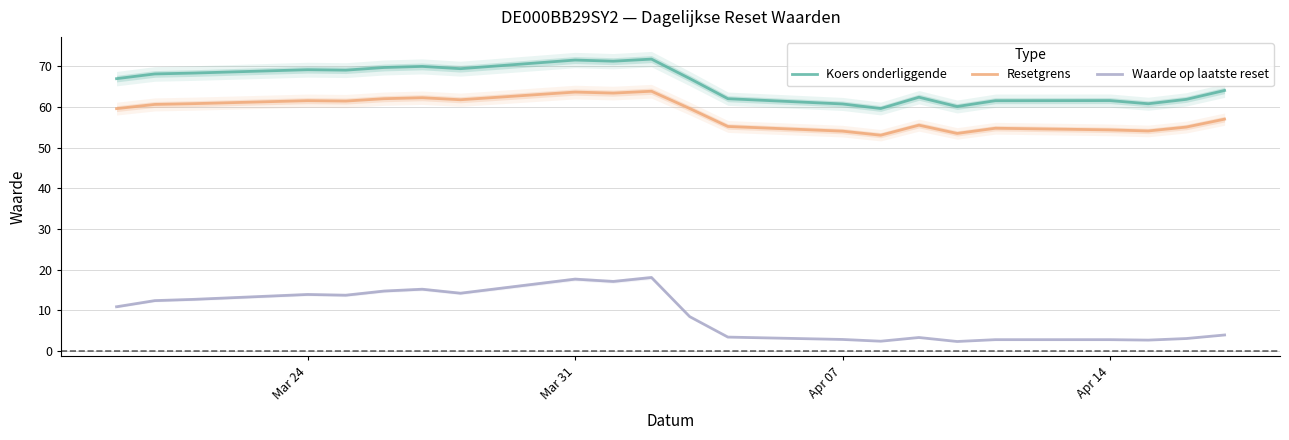

What is the highest value of the Waarde op laatste reset series?

18.1